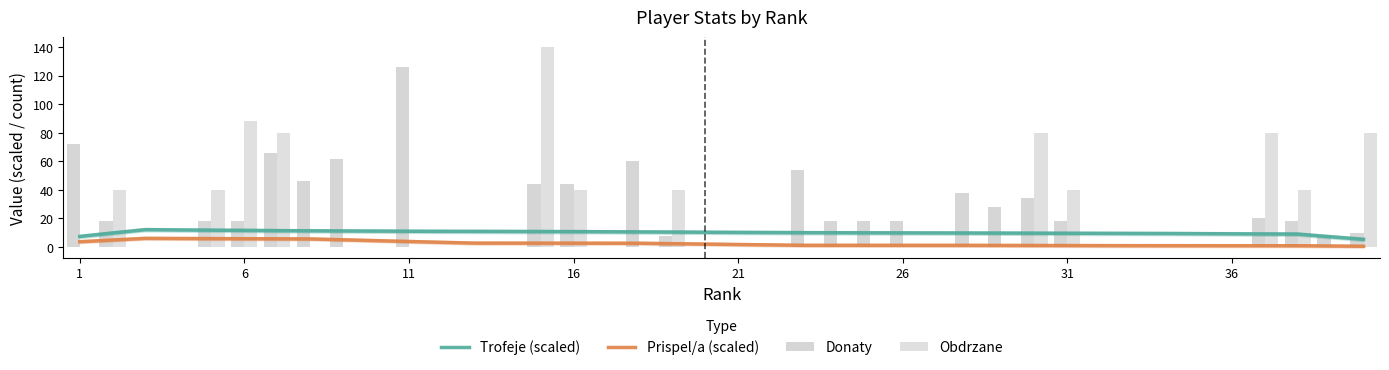

True or false: Prispel/a (scaled) has a value of 1.2 at 26.

True